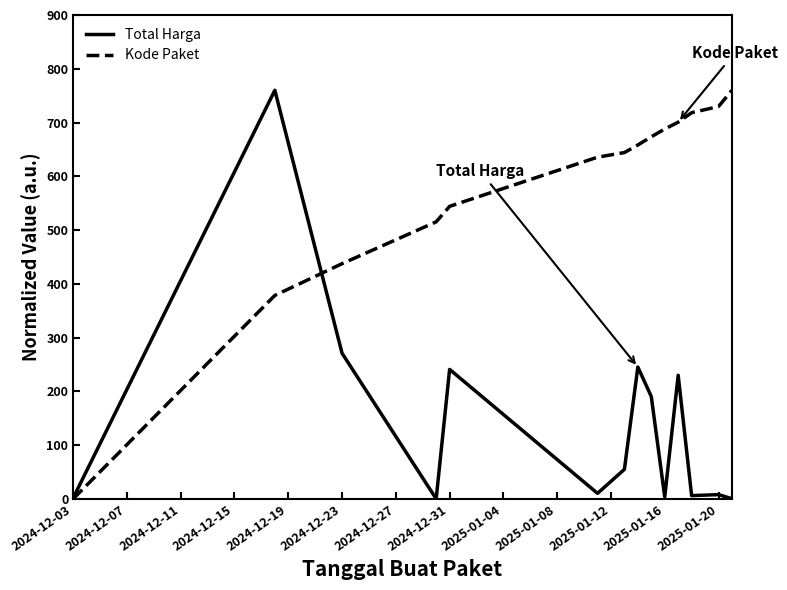

What is the maximum value shown in the chart?

760.0